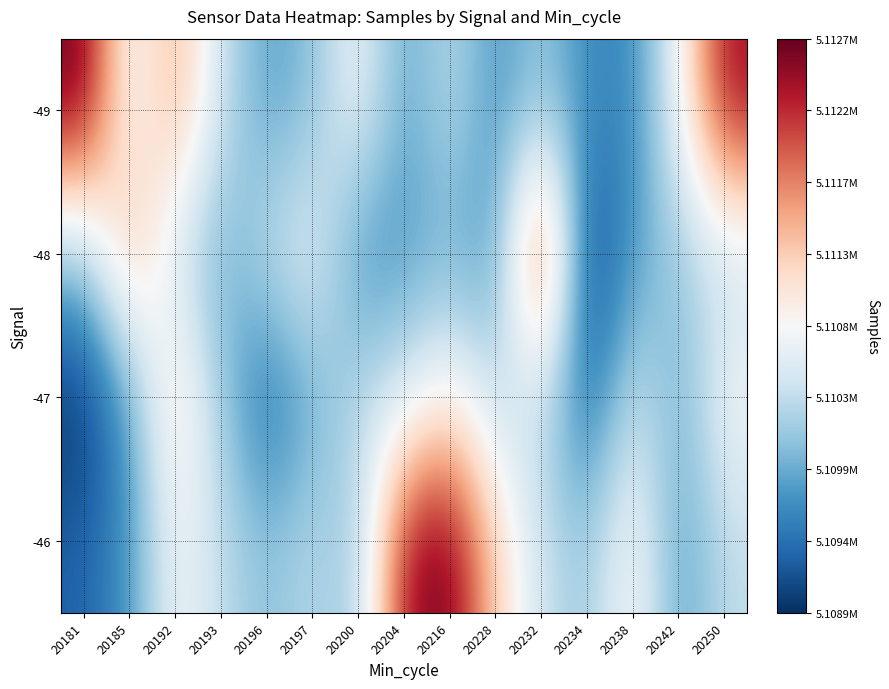

Reading right to left, list all the values displayed in this chart.

-49: 20250=5112440	20242=5110718	20238=5109581	20234=5109604	20232=5110096	20228=5109661	20216=5110344	20204=5109755	20200=5110784	20197=5110001	20196=5109757	20193=5110389	20192=5111588	20185=5110574	20181=5112689
-48: 20250=5110334	20242=5110096	20238=5109757	20234=5108917	20232=5112440	20228=5109676	20216=5109889	20204=5109726	20200=5109604	20197=5110718	20196=5110344	20193=5109850	20192=5110389	20185=5111588	20181=5110053
-47: 20250=5110784	20242=5109850	20238=5110447	20234=5109280	20232=5110334	20228=5110292	20216=5110933	20204=5110447	20200=5110334	20197=5109850	20196=5109329	20193=5110096	20192=5111214	20185=5109726	20181=5108917
-46: 20250=5110333	20242=5109726	20238=5110924	20234=5110077	20232=5110389	20228=5111214	20216=5112689	20204=5112440	20200=5110077	20197=5110292	20196=5110001	20193=5110333	20192=5110784	20185=5109676	20181=5109280